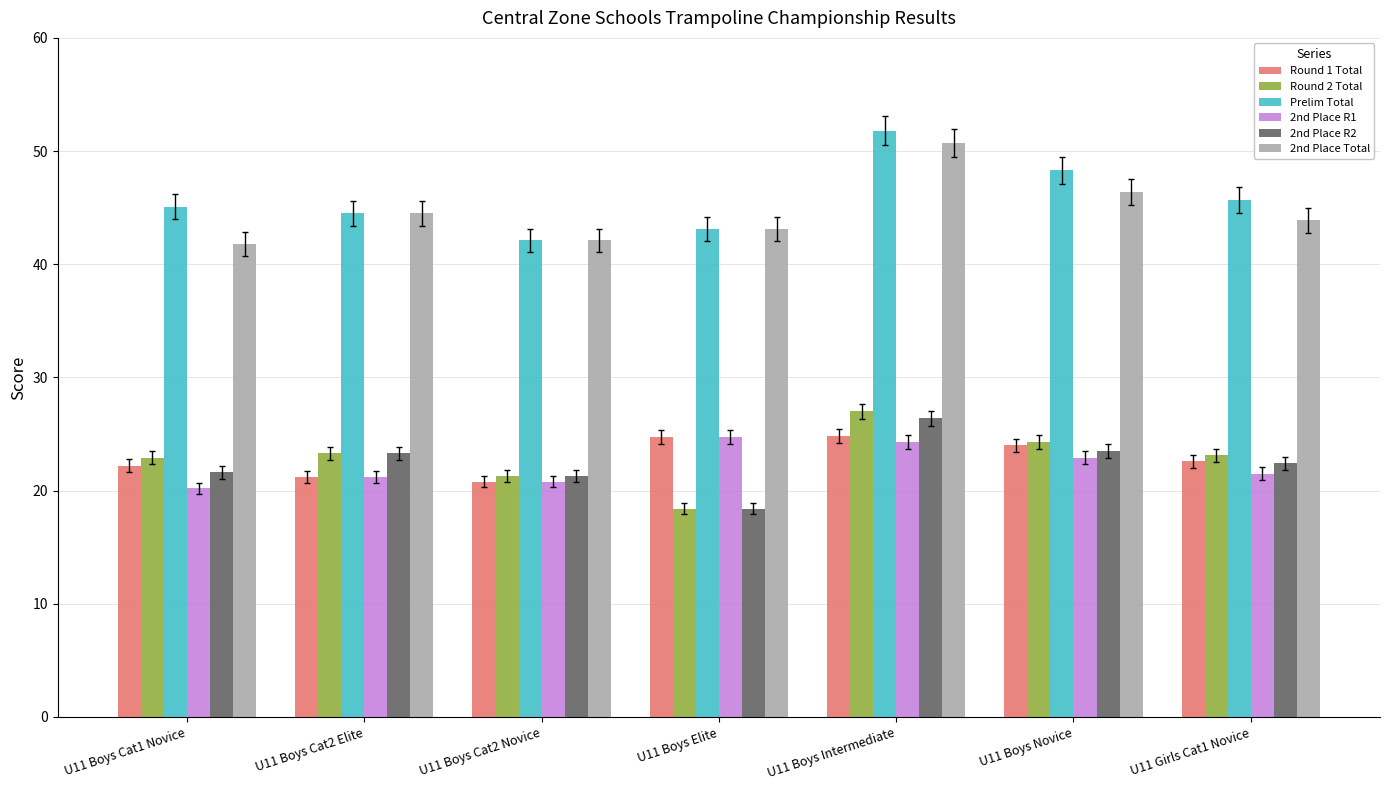

What is the smallest value displayed?

18.4